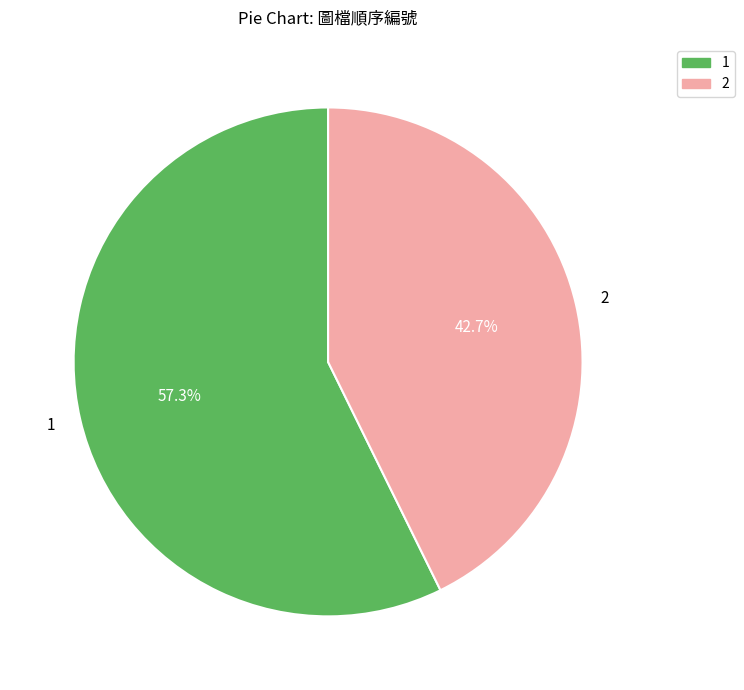

Is 1 the majority of the pie?

Yes